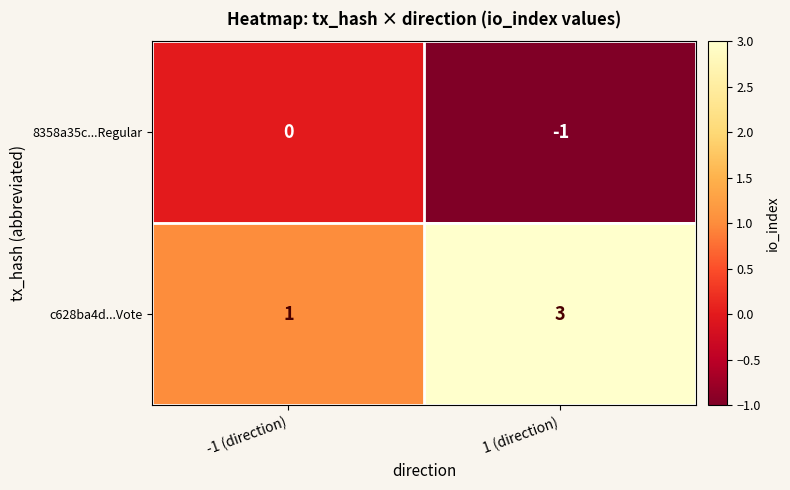

Rank the series by their average value, from highest to lowest.

c628ba4d...Vote, 8358a35c...Regular